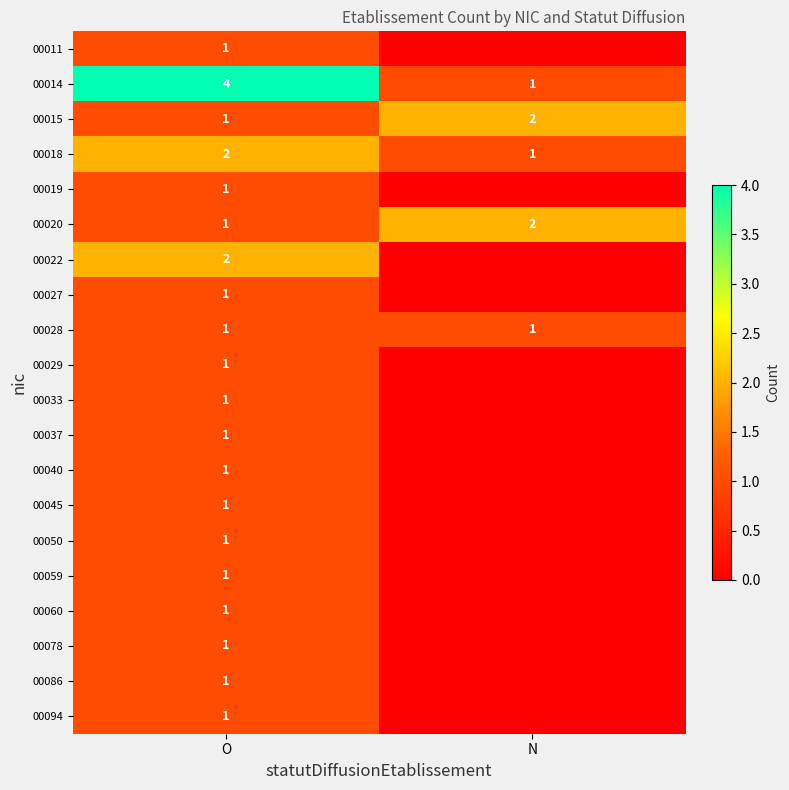

At which label is 00015 closest to 1?

O